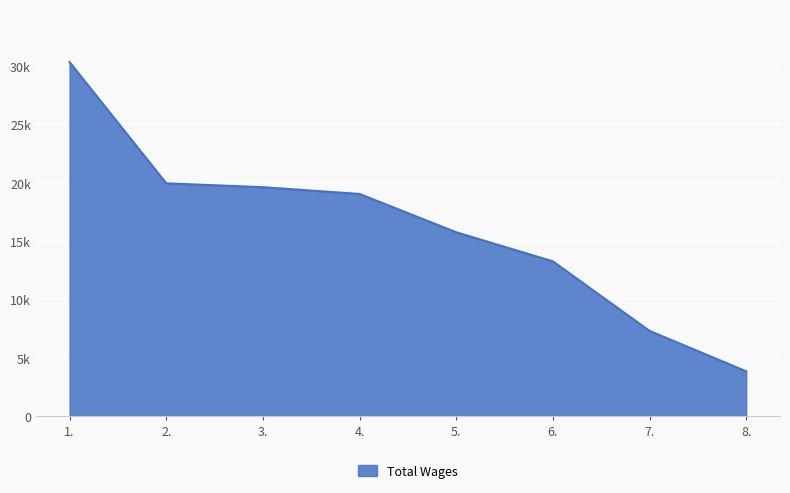

Does the chart display data point markers on the line(s)?

No